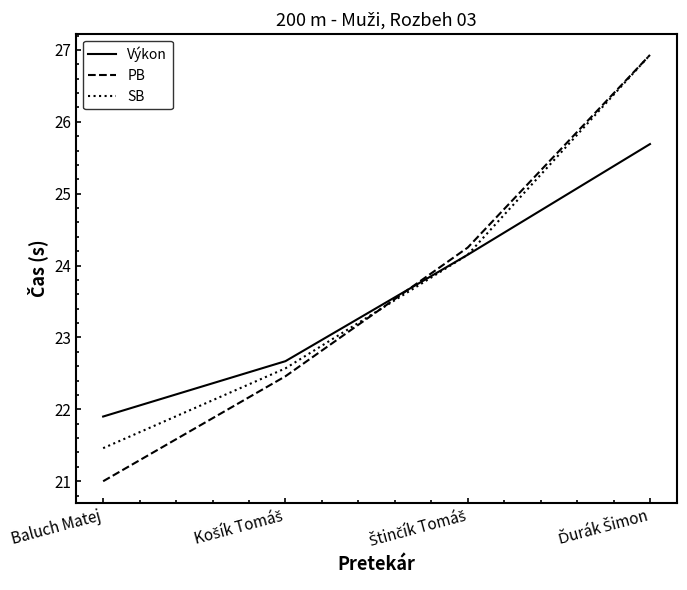

True or false: Výkon and PB intersect in this chart.

True